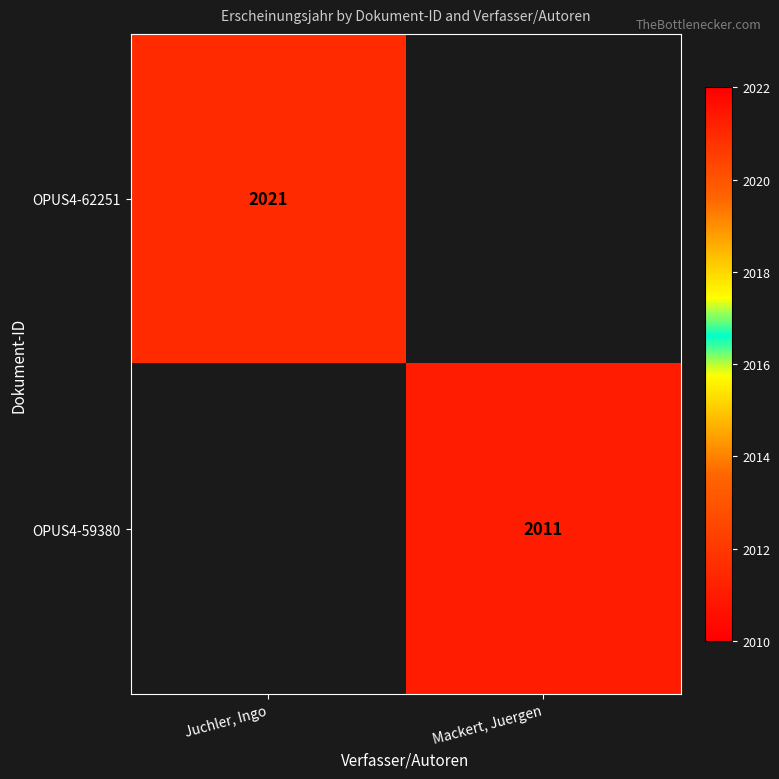

True or false: OPUS4-59380 has a value of 2011 at Mackert, Juergen.

True